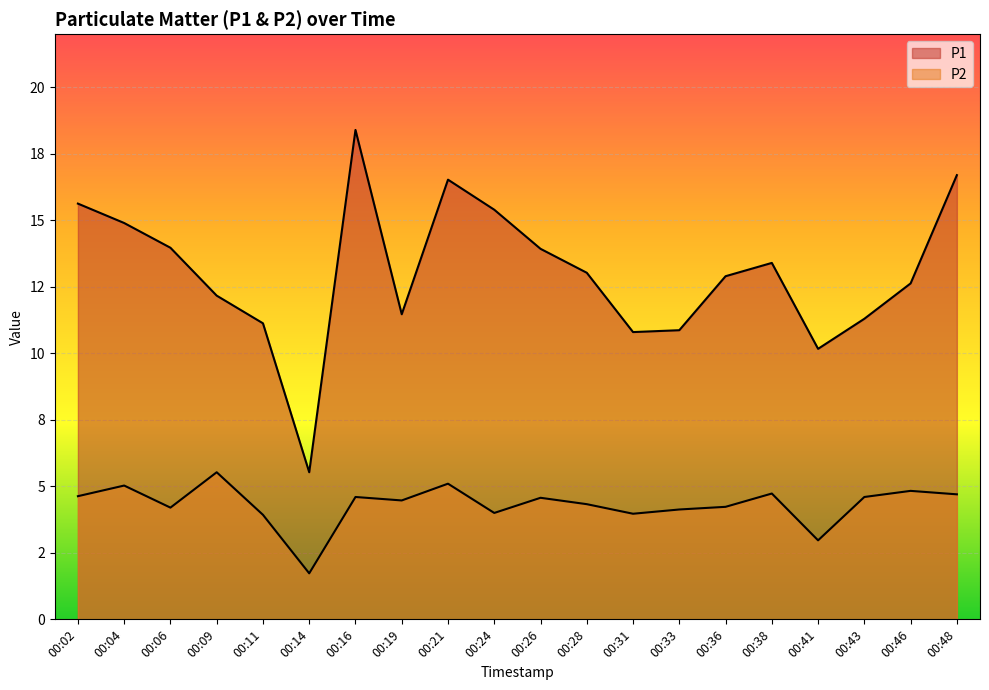

Which series has the largest total across all categories?

P1